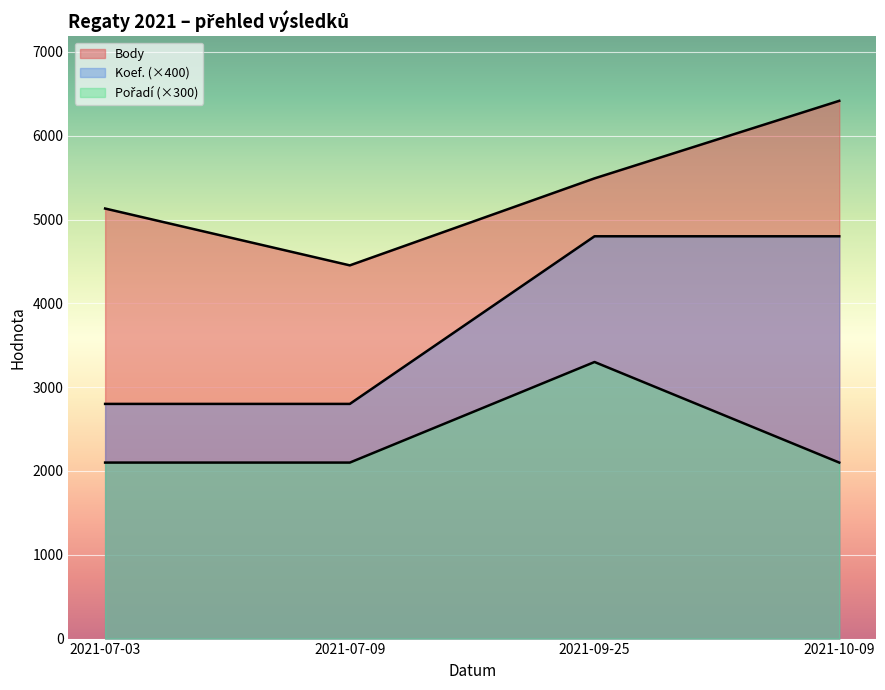

True or false: Pořadí and Body intersect in this chart.

False